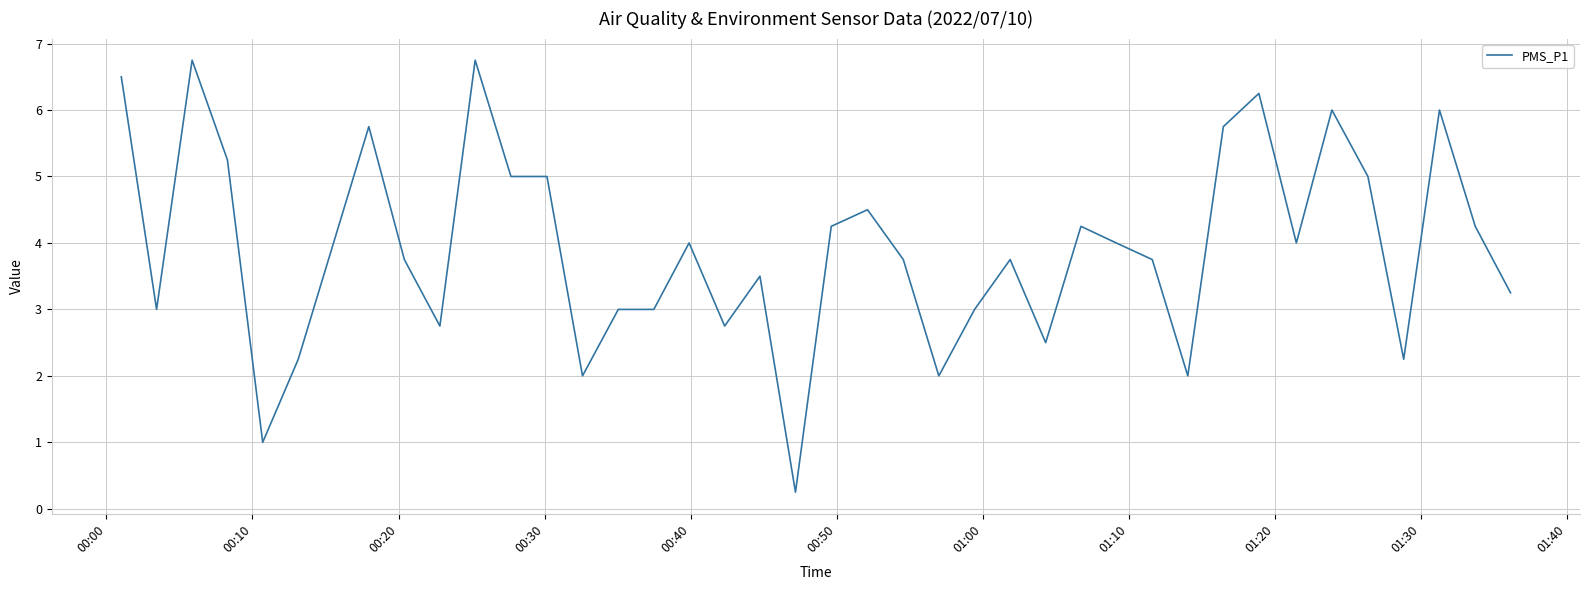

What is the difference between the maximum and minimum values?

6.5